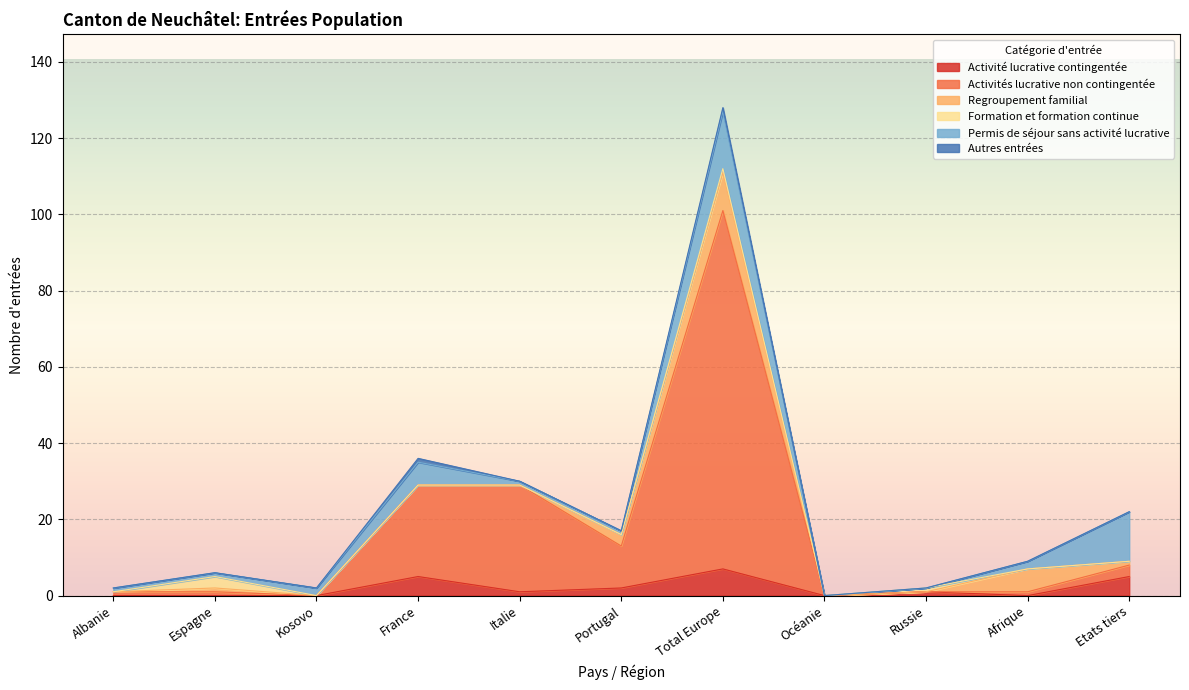

Is it true that Formation et formation continue equals 0 at Etats tiers?

True